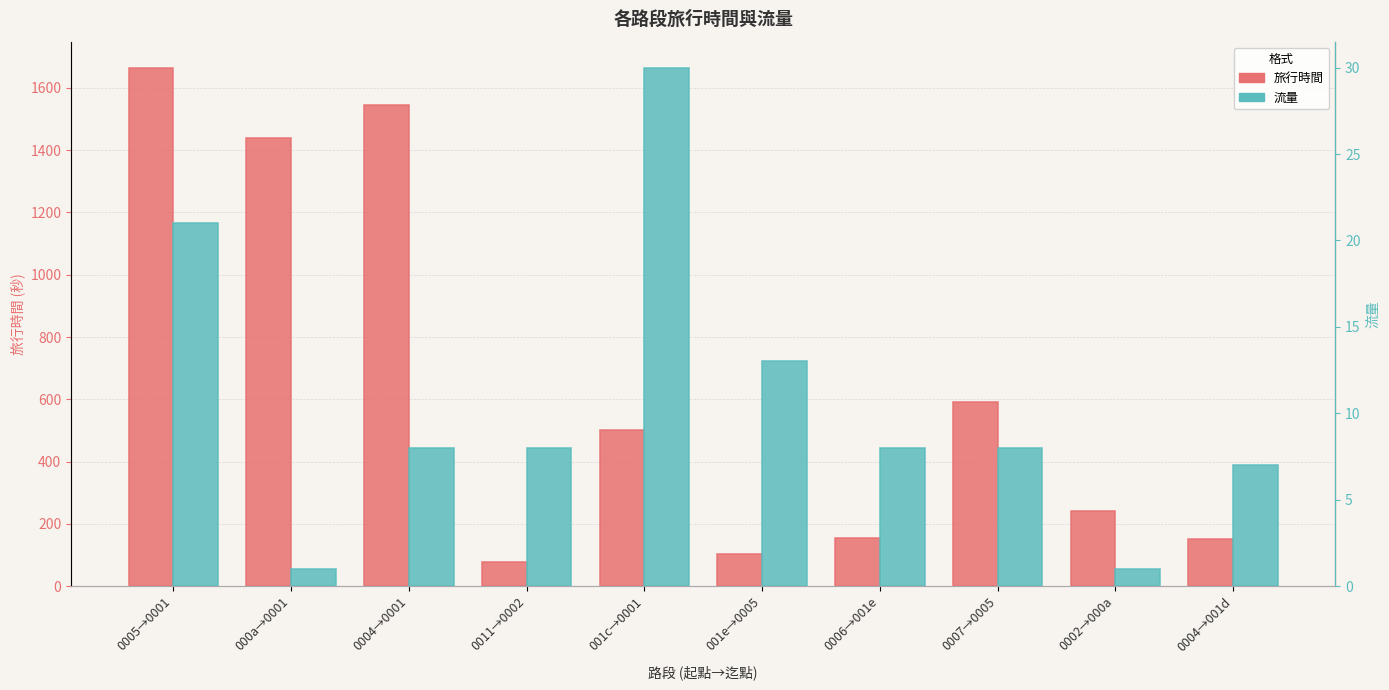

Which series has the largest range (max minus min)?

旅行時間